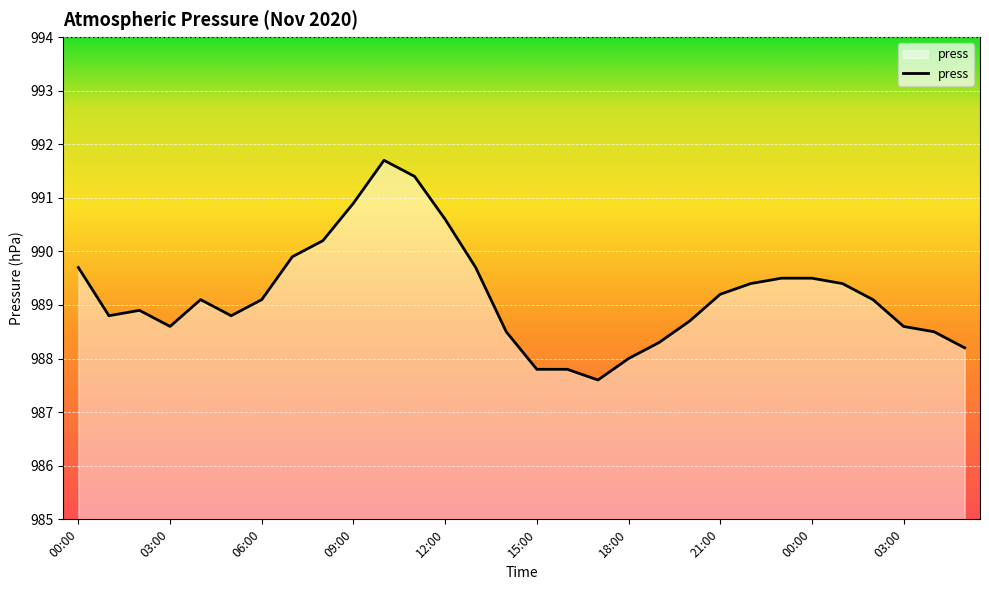

What is the difference between the maximum and minimum values?

4.1